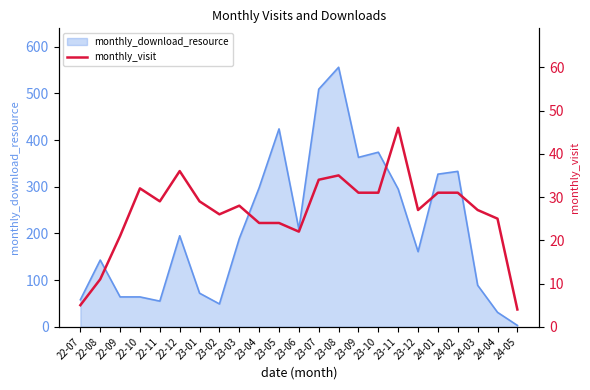

Where is the data nearest to the value 25?

24-04